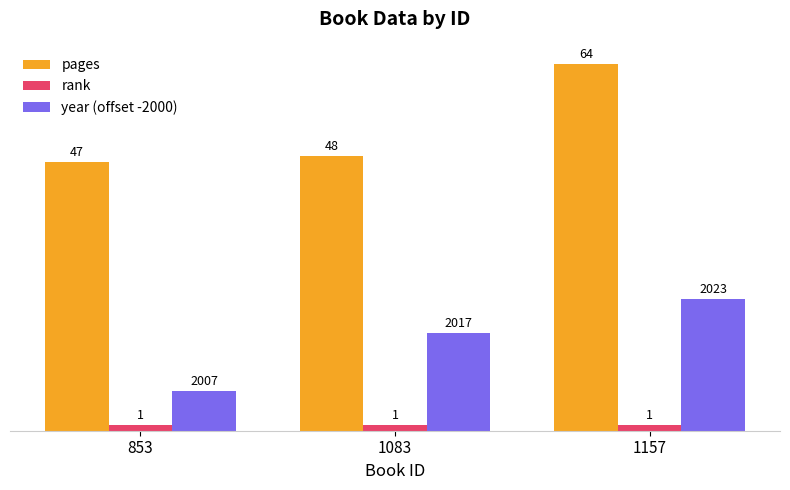

At how many categories does at least one series exceed 56?

1